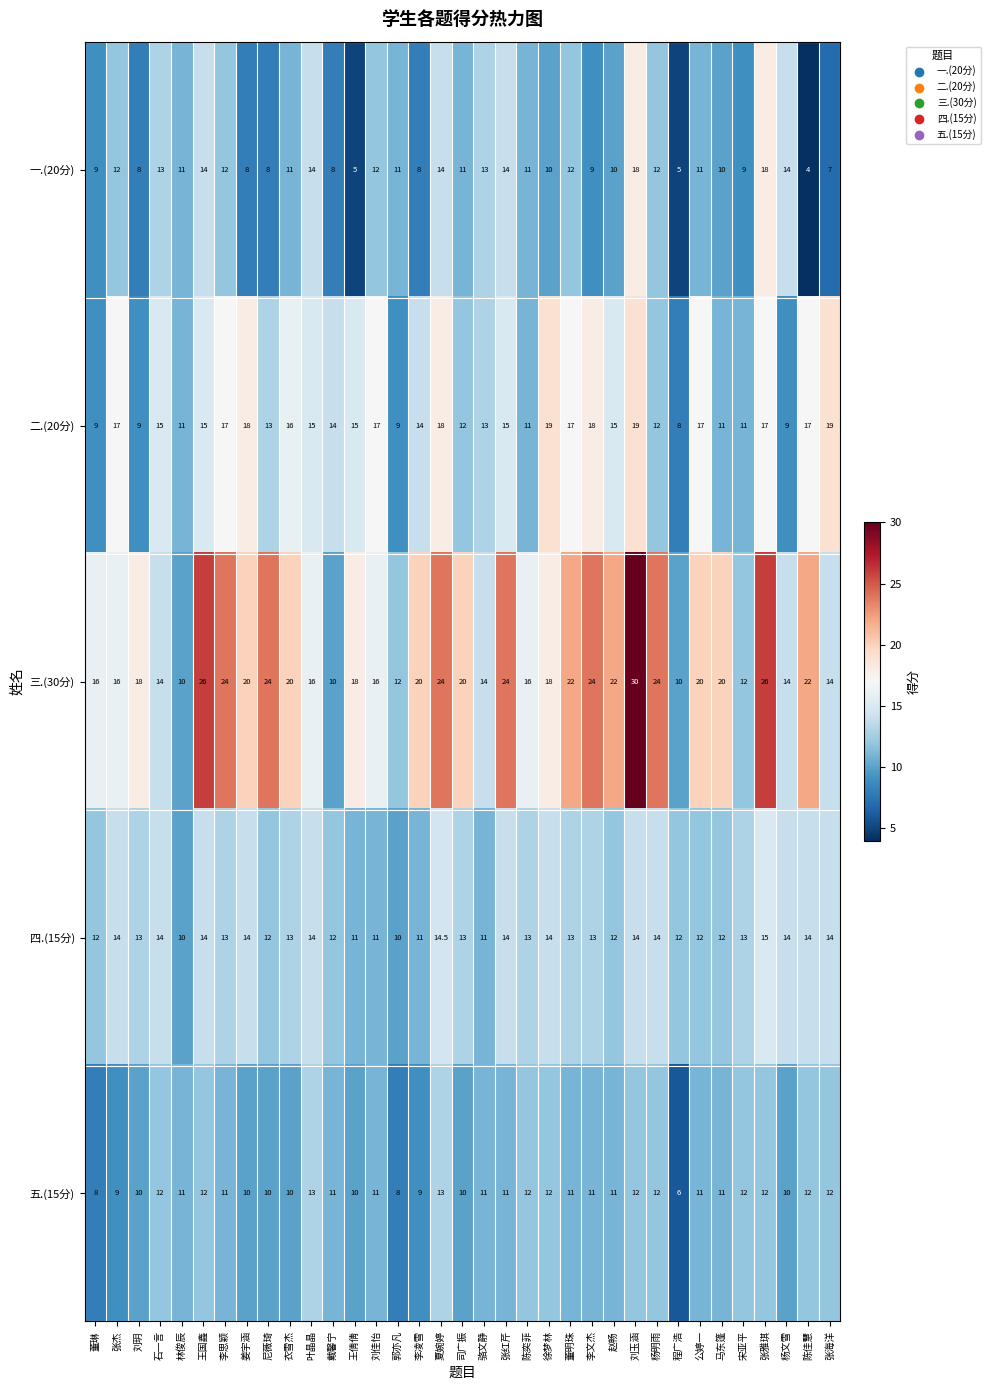

The value of 一.(20分) at 骆文静 is 13.0. True or false?

True